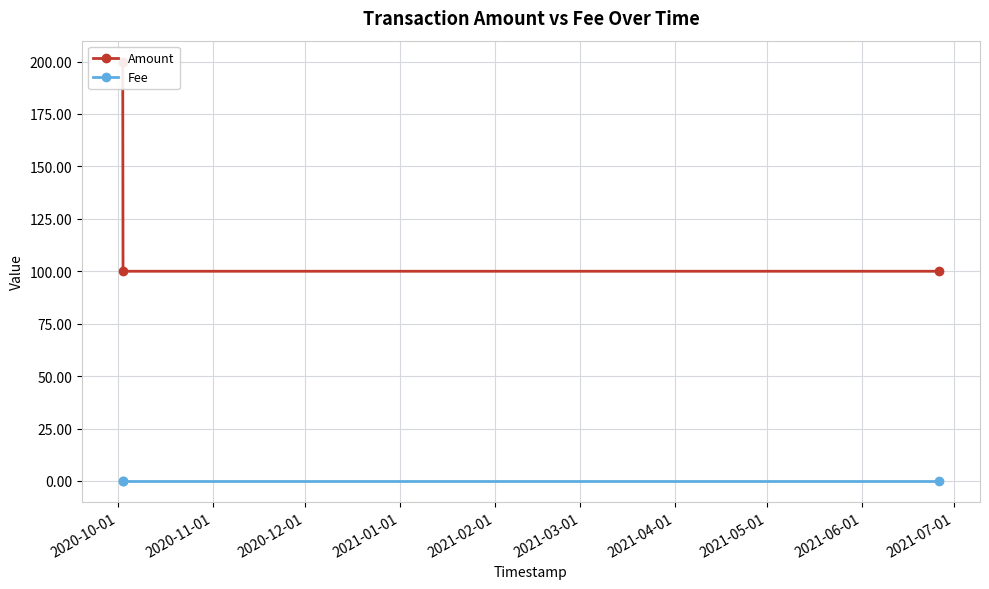

How many series are shown in this chart?

2